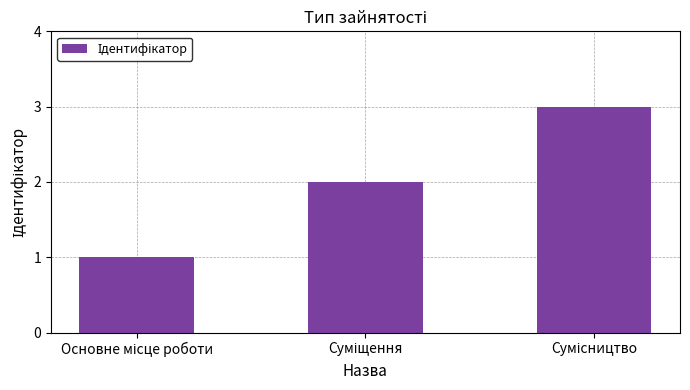

What is the greatest value displayed?

3